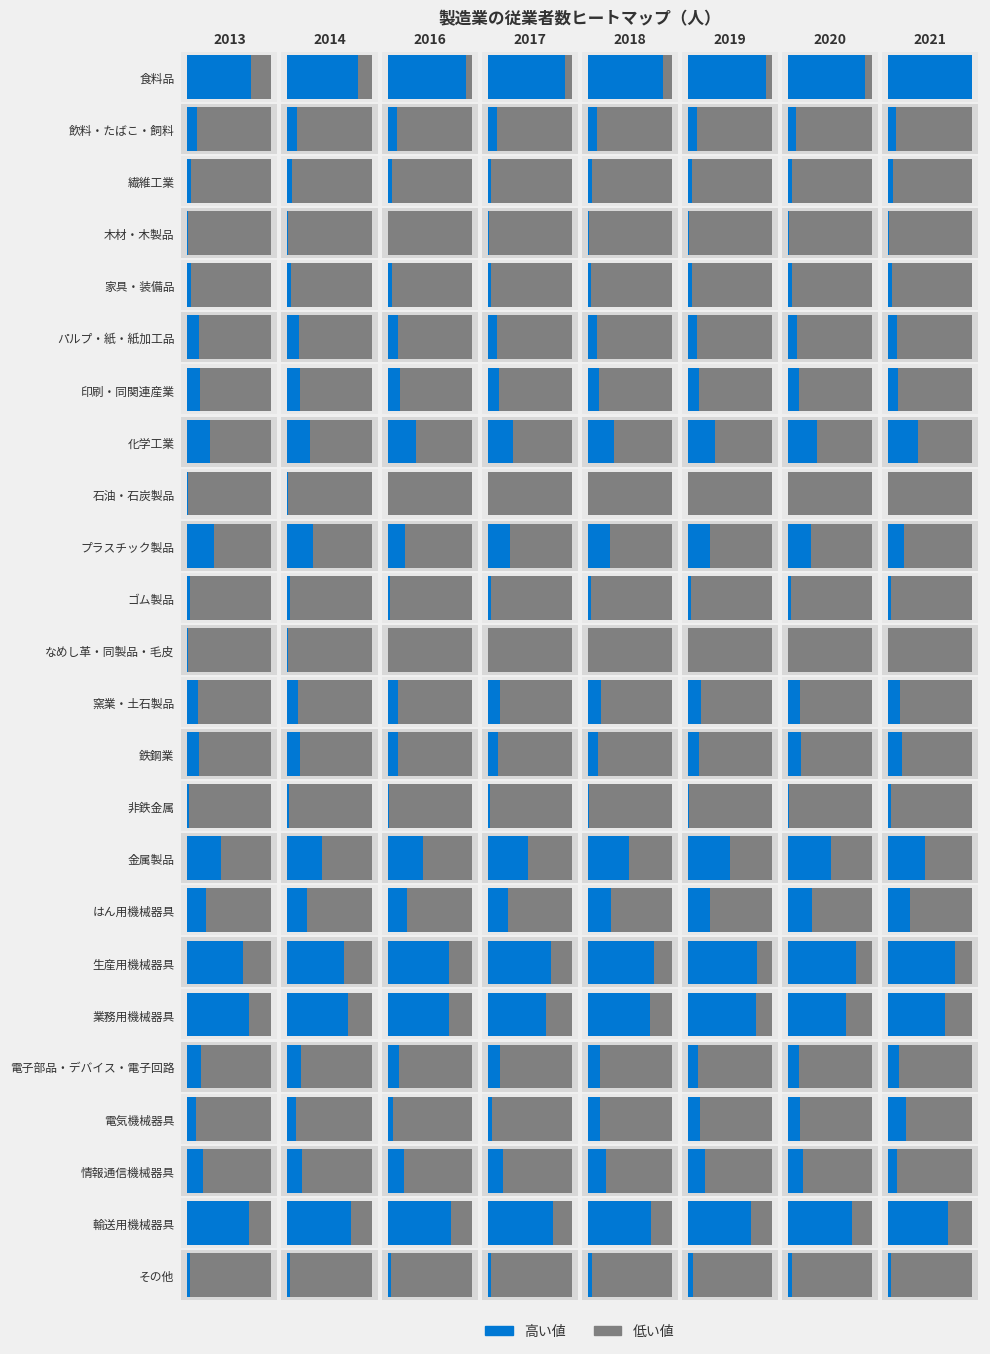

Reading left to right, list all the values displayed in this chart.

食料品: 0=4209	1=4636	2=5166	3=5090	4=4931	5=5134	6=5050	7=5529
飲料・たばこ・飼料: 0=601	1=600	2=626	3=625	4=624	5=575	6=531	7=539
繊維工業: 0=224	1=305	2=266	3=217	4=282	5=302	6=263	7=306
木材・木製品: 0=61	1=51	2=35	3=86	4=83	5=75	6=77	7=61
家具・装備品: 0=249	1=242	2=302	3=243	4=219	5=281	6=276	7=268
パルプ・紙・紙加工品: 0=757	1=735	2=719	3=626	4=610	5=633	6=593	7=605
印刷・同関連産業: 0=805	1=795	2=804	3=748	4=716	5=708	6=702	7=659
化学工業: 0=1461	1=1502	2=1851	3=1678	4=1724	5=1797	6=1894	7=1958
石油・石炭製品: 0=18	1=18	2=18	3=19	4=19	5=19	6=19	7=13
プラスチック製品: 0=1728	1=1703	2=1144	3=1489	4=1459	5=1435	6=1519	7=1045
ゴム製品: 0=188	1=181	2=189	3=229	4=244	5=243	6=234	7=191
なめし革・同製品・毛皮: 0=13	1=8	2=8	3=8	4=8	5=10	6=12	7=0
窯業・土石製品: 0=708	1=692	2=690	3=798	4=857	5=868	6=776	7=771
鉄鋼業: 0=789	1=825	2=690	3=661	4=661	5=751	6=846	7=920
非鉄金属: 0=140	1=120	2=125	3=140	4=111	5=113	6=108	7=190
金属製品: 0=2214	1=2286	2=2364	3=2674	4=2749	5=2802	6=2825	7=2469
はん用機械器具: 0=1218	1=1310	2=1277	3=1366	4=1531	5=1468	6=1588	7=1441
生産用機械器具: 0=3662	1=3688	2=4041	3=4168	4=4390	5=4548	6=4491	7=4379
業務用機械器具: 0=4078	1=3956	2=4061	3=3819	4=4102	5=4476	6=3822	7=3752
電子部品・デバイス・電子回路: 0=881	1=891	2=774	3=825	4=813	5=697	6=721	7=740
電気機械器具: 0=560	1=564	2=342	3=314	4=797	5=819	6=778	7=1187
情報通信機械器具: 0=1050	1=976	2=1081	3=1003	4=1208	5=1166	6=984	7=605
輸送用機械器具: 0=4045	1=4159	2=4148	3=4293	4=4186	5=4161	6=4230	7=3923
その他: 0=193	1=136	2=250	3=218	4=301	5=334	6=284	7=186